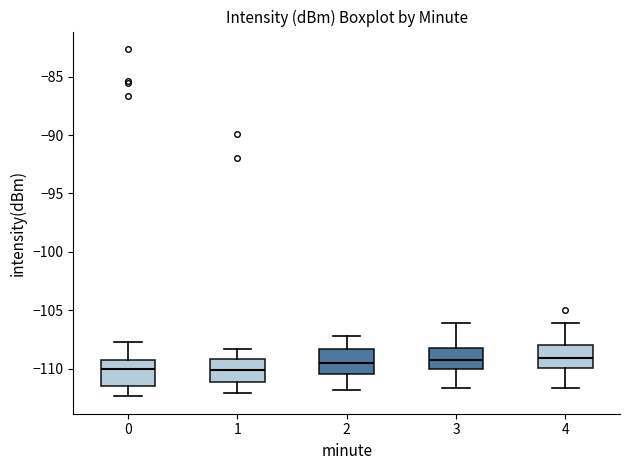

Reading left to right, transcribe this box plot: for each box, give where its median line is, the range the box spans, and where its two whiskers end, as read against the y-axis. The values are not printed on the chart, so give them approximately, as read against the axis.

0: median -110.0, box -111.5 to -109.0, whiskers -112.5 to -107.5
1: median -110.0, box -111.0 to -109.0, whiskers -112.0 to -108.5
2: median -109.5, box -110.5 to -108.5, whiskers -112.0 to -107.0
3: median -109.5, box -110.0 to -108.0, whiskers -111.5 to -106.0
4: median -109.0, box -110.0 to -108.0, whiskers -111.5 to -106.0